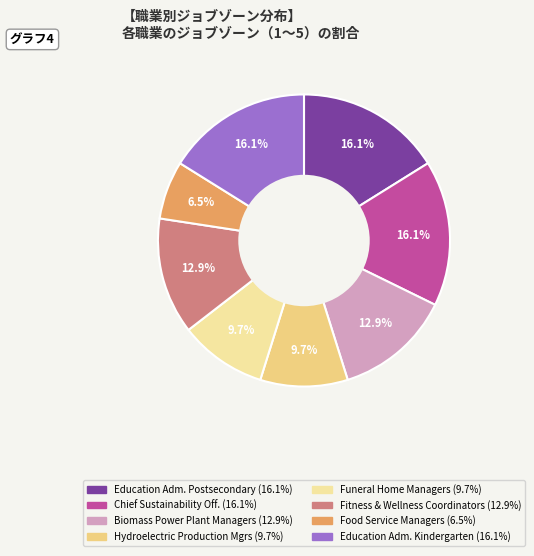

How many segments does this pie chart have?

8